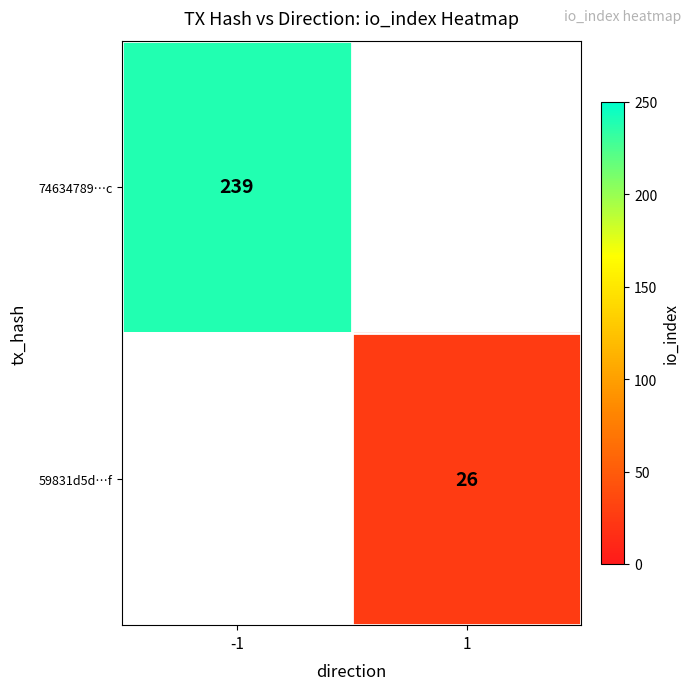

The 74634789…c series shows 375 at -1. True or false?

False